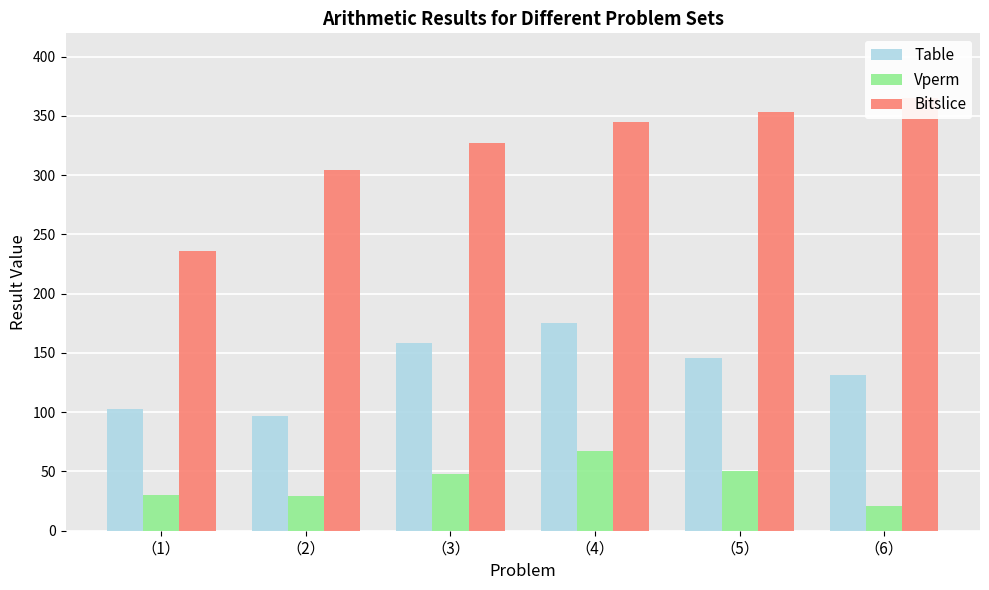

At how many categories does at least one series exceed 92?

6